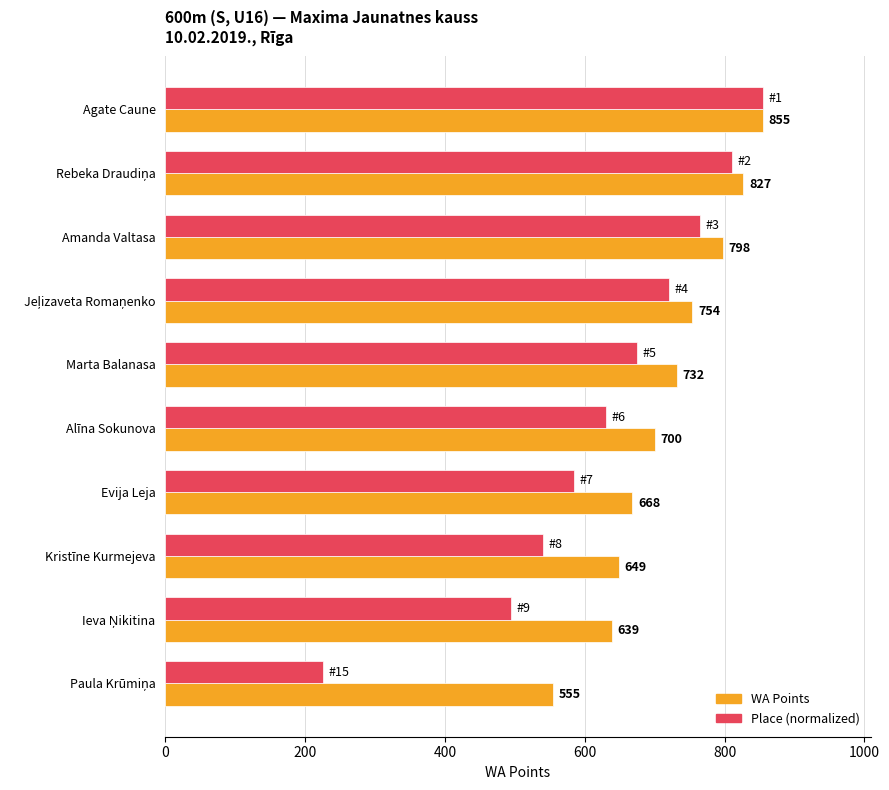

What is the maximum value for WA Points?

855.0